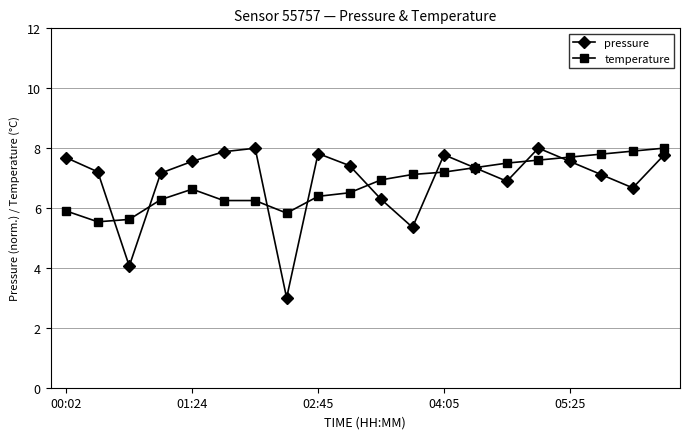

What is the greatest value displayed?

8.0